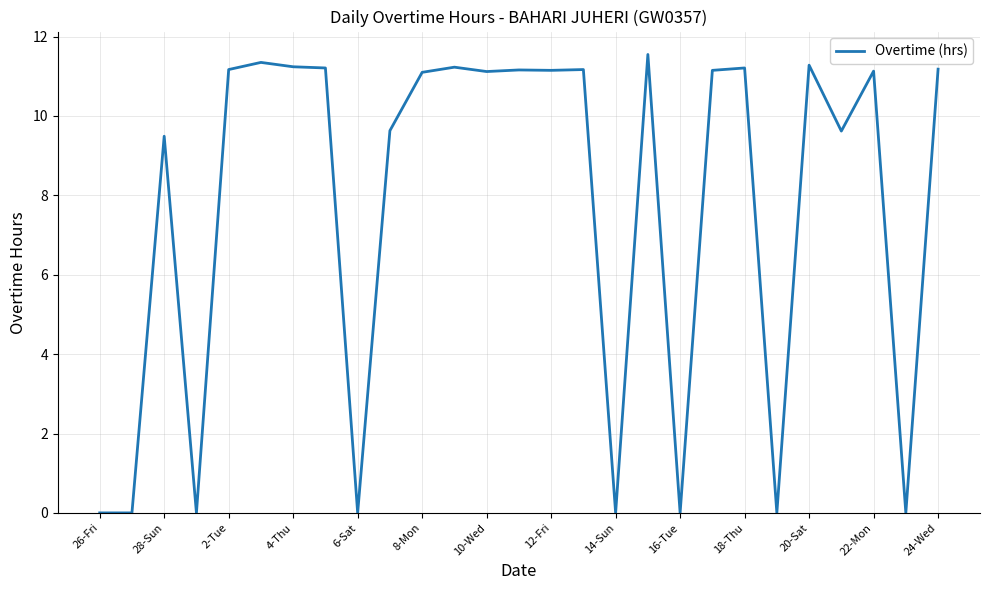

What is the greatest value displayed?

11.6